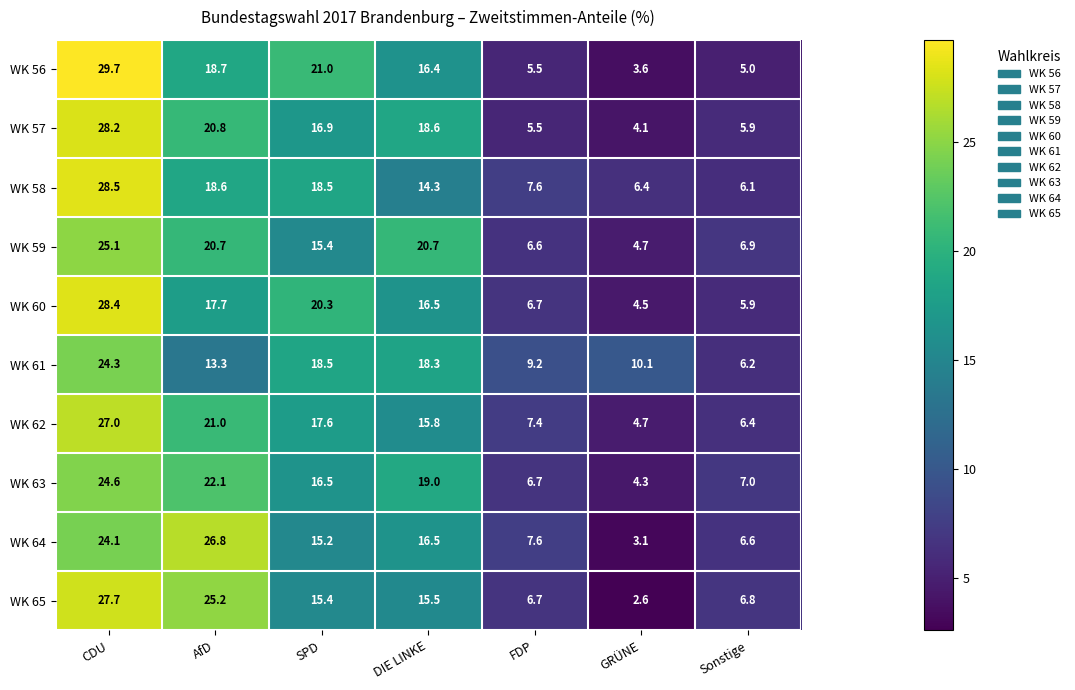

Rank the series at AfD from lowest to highest value.

WK 61, WK 60, WK 58, WK 56, WK 59, WK 57, WK 62, WK 63, WK 65, WK 64